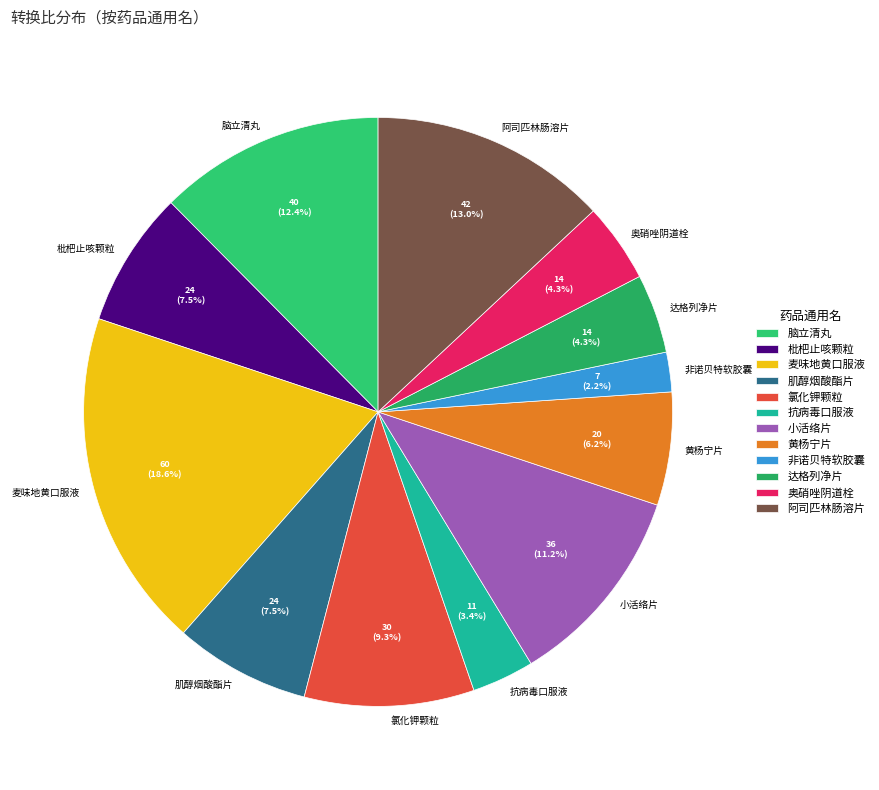

Is it true that 小活络片 is 23% of the pie?

False